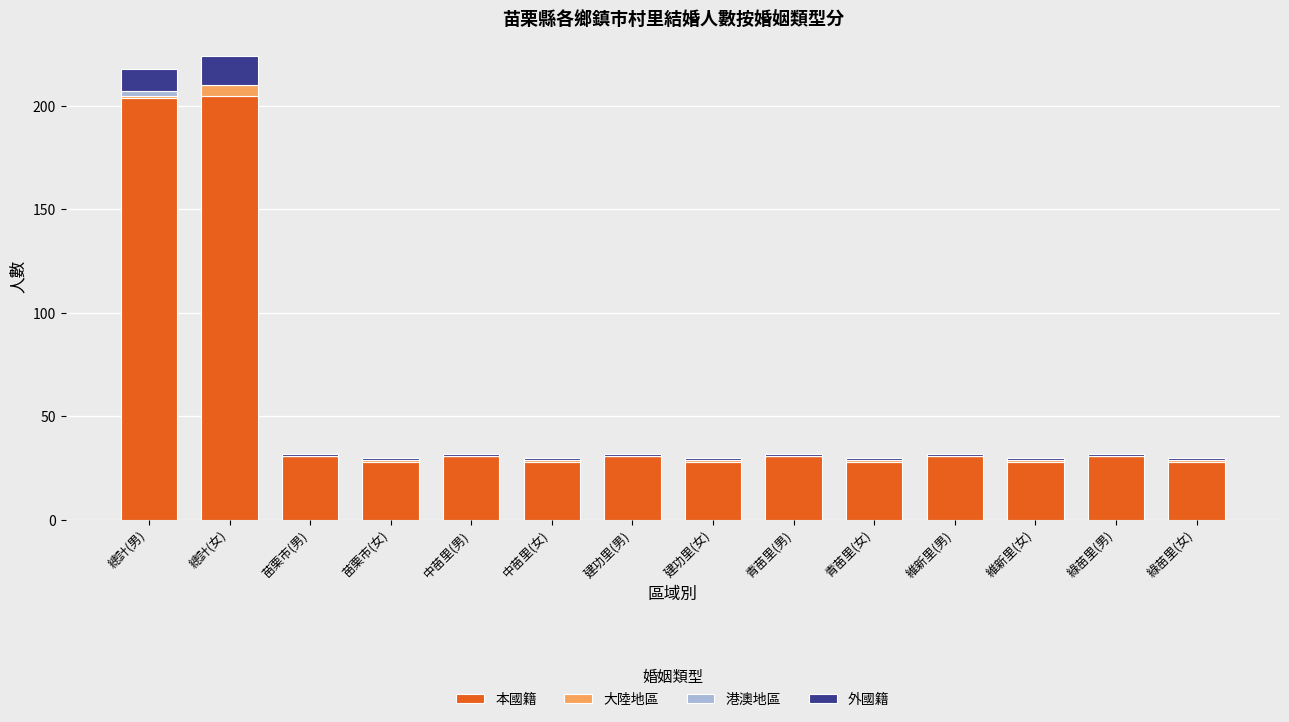

True or false: 本國籍 has a value of 31 at 建功里(男).

True